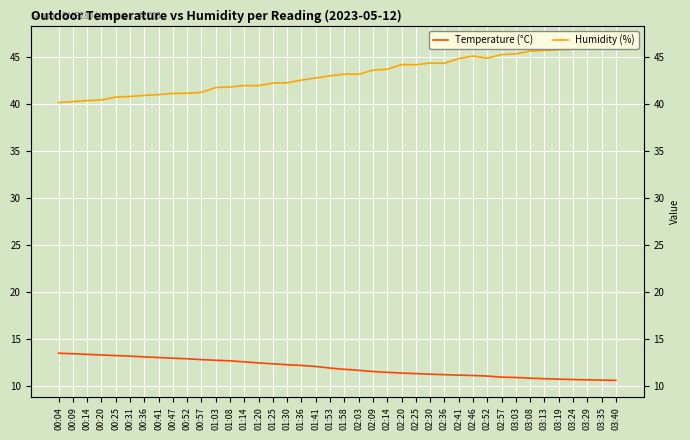

Reading right to left, transcribe all the data shown in this chart.

Temperature (°C): 03:40=10.6	03:35=10.6	03:29=10.7	03:24=10.7	03:19=10.7	03:13=10.8	03:08=10.8	03:03=10.9	02:57=11.0	02:52=11.1	02:46=11.1	02:41=11.2	02:36=11.2	02:30=11.3	02:25=11.3	02:20=11.4	02:14=11.5	02:09=11.6	02:03=11.7	01:58=11.8	01:53=11.9	01:41=12.1	01:36=12.2	01:30=12.3	01:25=12.4	01:20=12.5	01:14=12.6	01:08=12.7	01:03=12.8	00:57=12.8	00:52=12.9	00:47=13.0	00:41=13.0	00:36=13.1	00:31=13.2	00:25=13.2	00:20=13.3	00:14=13.4	00:09=13.4	00:04=13.5
Humidity (%): 03:40=46.4	03:35=46.5	03:29=46.3	03:24=45.9	03:19=45.8	03:13=45.7	03:08=45.6	03:03=45.4	02:57=45.3	02:52=44.9	02:46=45.1	02:41=44.9	02:36=44.4	02:30=44.4	02:25=44.2	02:20=44.2	02:14=43.7	02:09=43.6	02:03=43.2	01:58=43.2	01:53=43.0	01:41=42.8	01:36=42.6	01:30=42.3	01:25=42.2	01:20=42.0	01:14=42.0	01:08=41.8	01:03=41.8	00:57=41.3	00:52=41.2	00:47=41.1	00:41=41.0	00:36=40.9	00:31=40.8	00:25=40.8	00:20=40.5	00:14=40.4	00:09=40.3	00:04=40.2